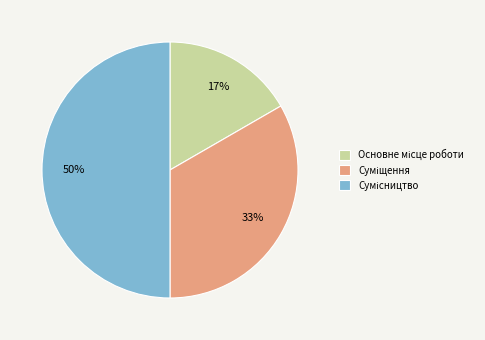

To the nearest percent, what is the difference between the largest and smallest slice percentages?

33%